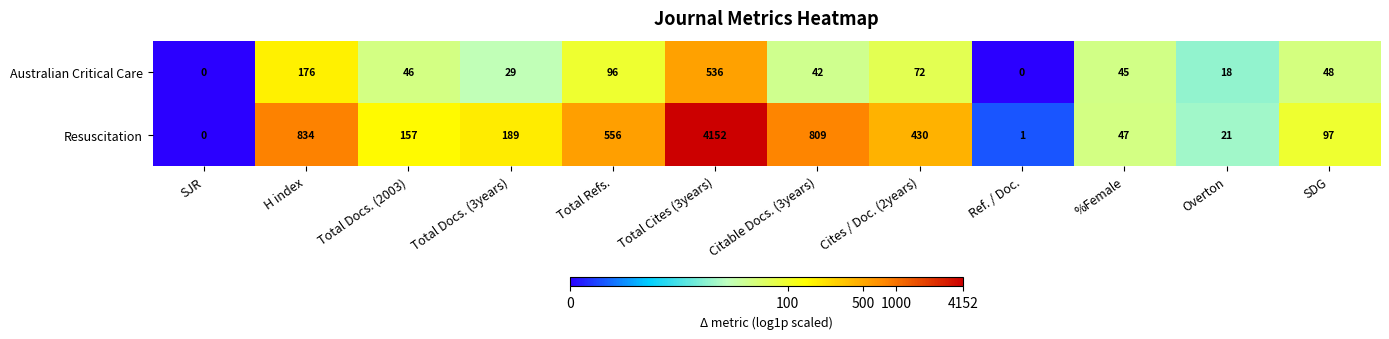

Reading left to right, what are all the values shown in this chart?

Australian Critical Care: SJR=0	H index=176	Total Docs. (2003)=46	Total Docs. (3years)=29	Total Refs.=96	Total Cites (3years)=536	Citable Docs. (3years)=42	Cites / Doc. (2years)=72	Ref. / Doc.=0	%Female=45	Overton=18	SDG=48
Resuscitation: SJR=0	H index=834	Total Docs. (2003)=157	Total Docs. (3years)=189	Total Refs.=556	Total Cites (3years)=4152	Citable Docs. (3years)=809	Cites / Doc. (2years)=430	Ref. / Doc.=1	%Female=47	Overton=21	SDG=97